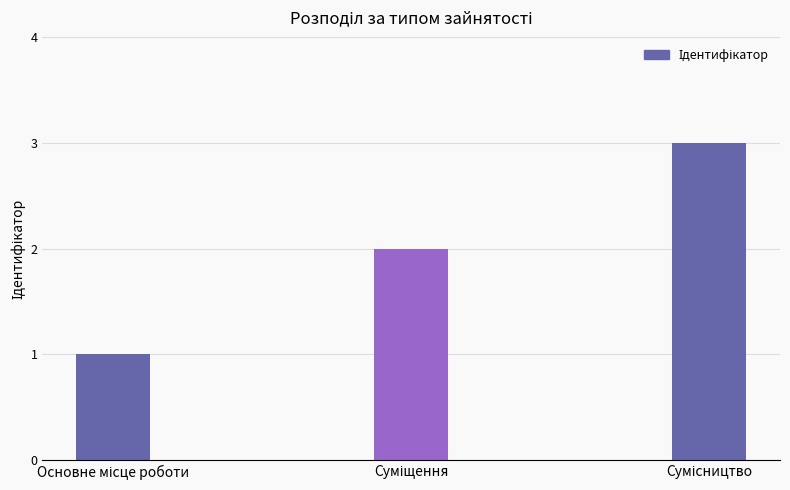

How many bars are there in total?

3